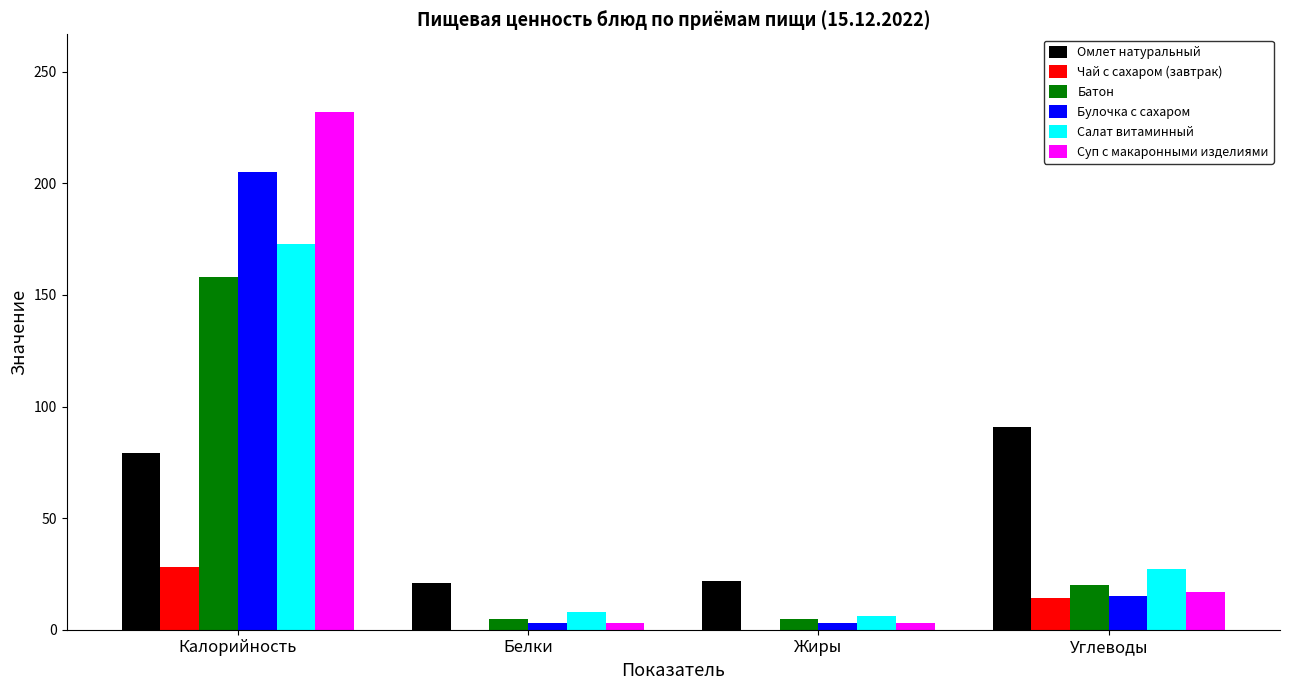

Where does the Чай с сахаром (завтрак) series first go above 14?

Калорийность